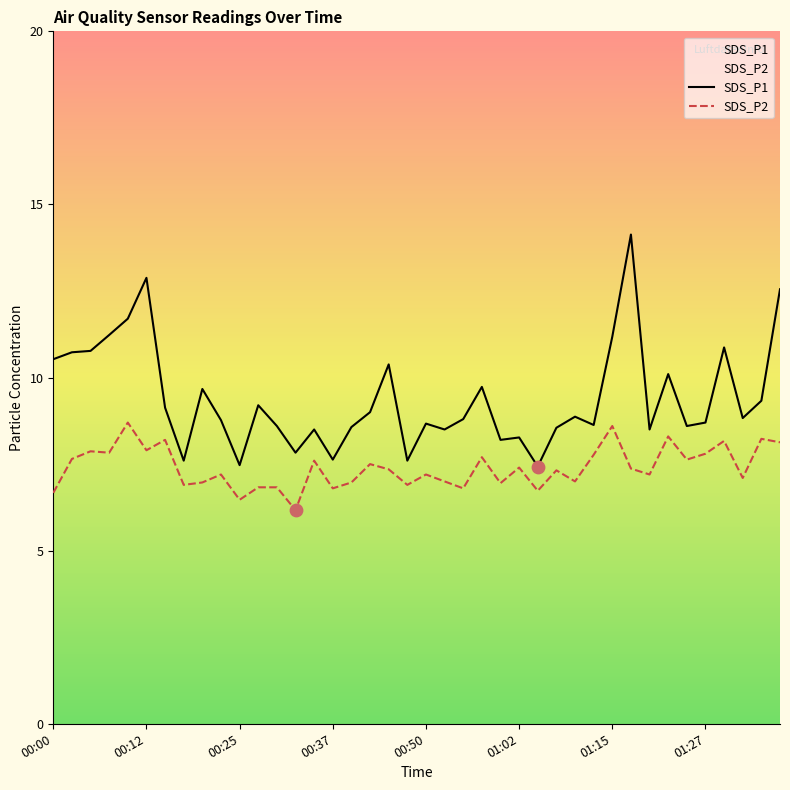

Which series has the largest total across all categories?

SDS_P1